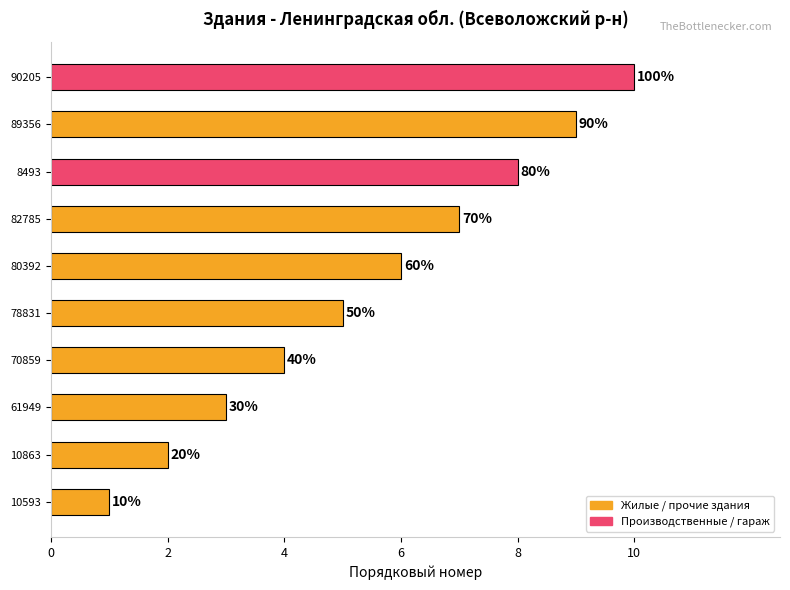

What is the difference between the maximum and minimum values?

9